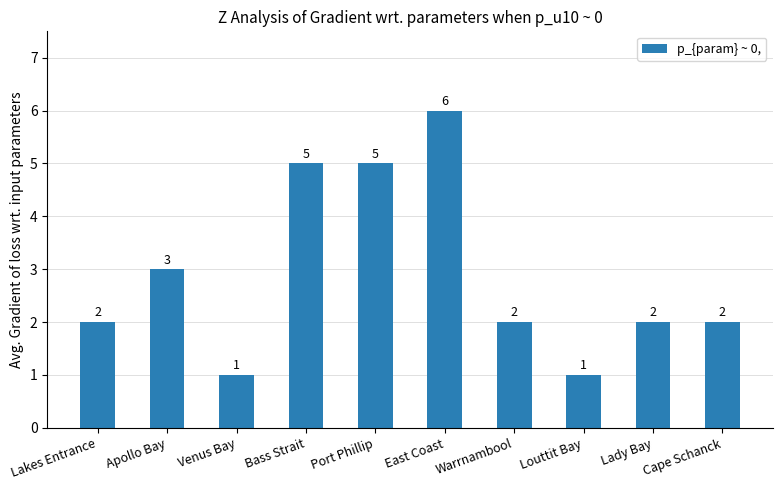

What is the change in value from Apollo Bay to Port Phillip?

+2